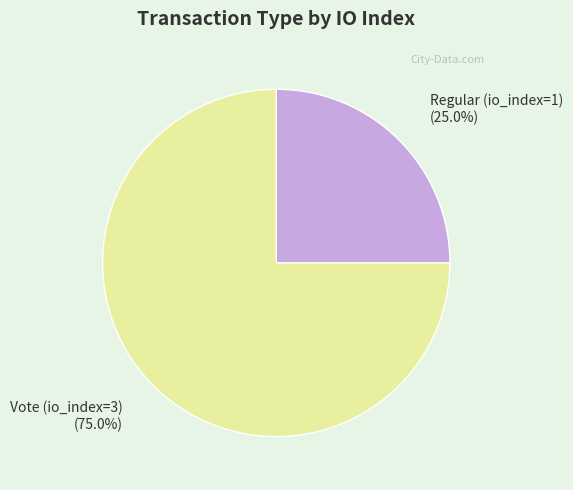

How many segments does this pie chart have?

2